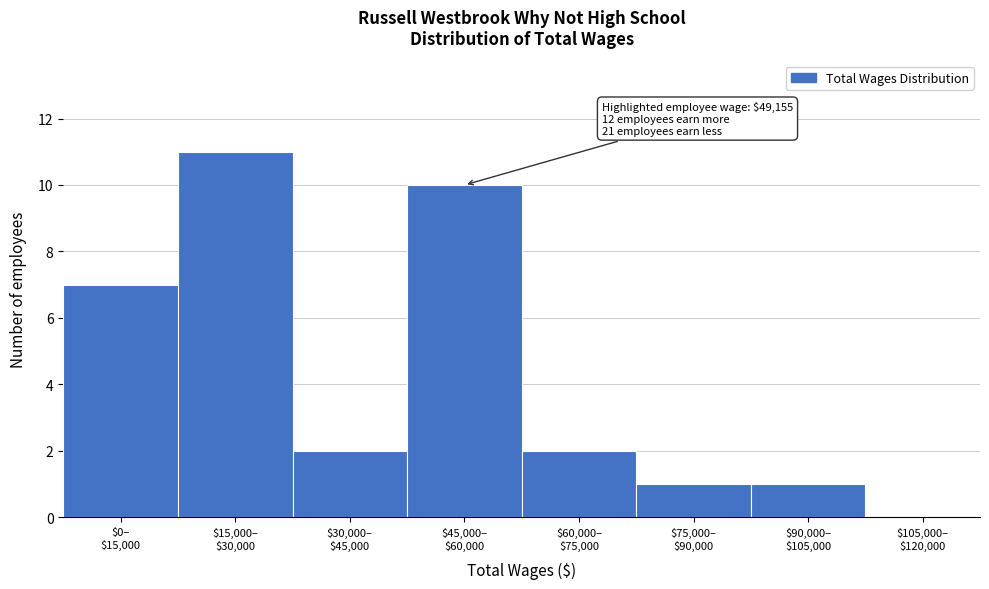

What is the greatest value displayed?

11